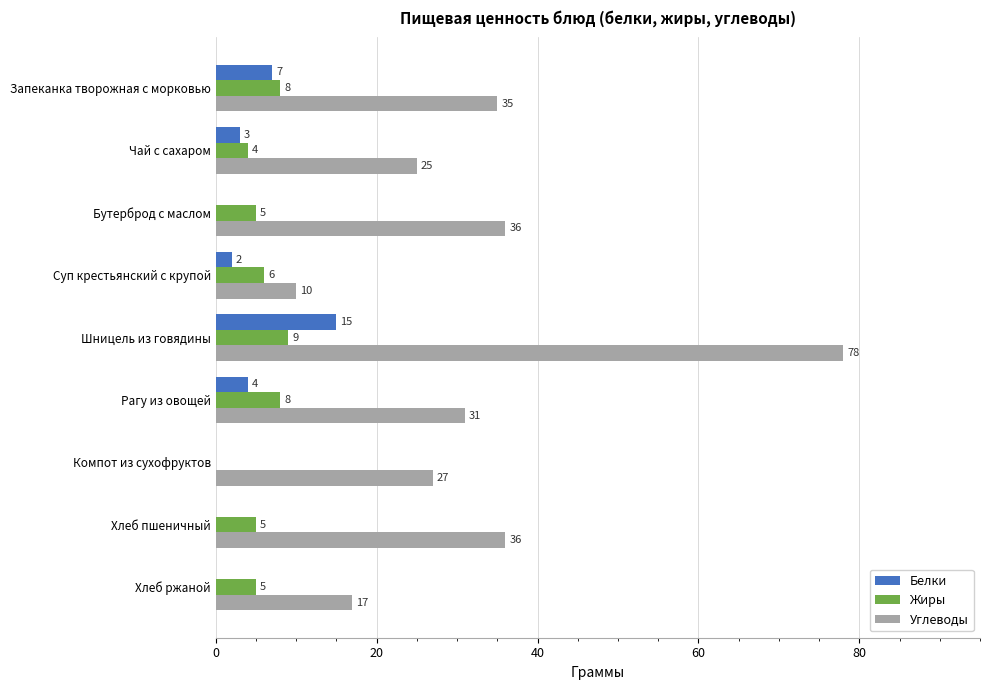

Which series changed the most between Чай с сахаром and Компот из сухофруктов?

Жиры